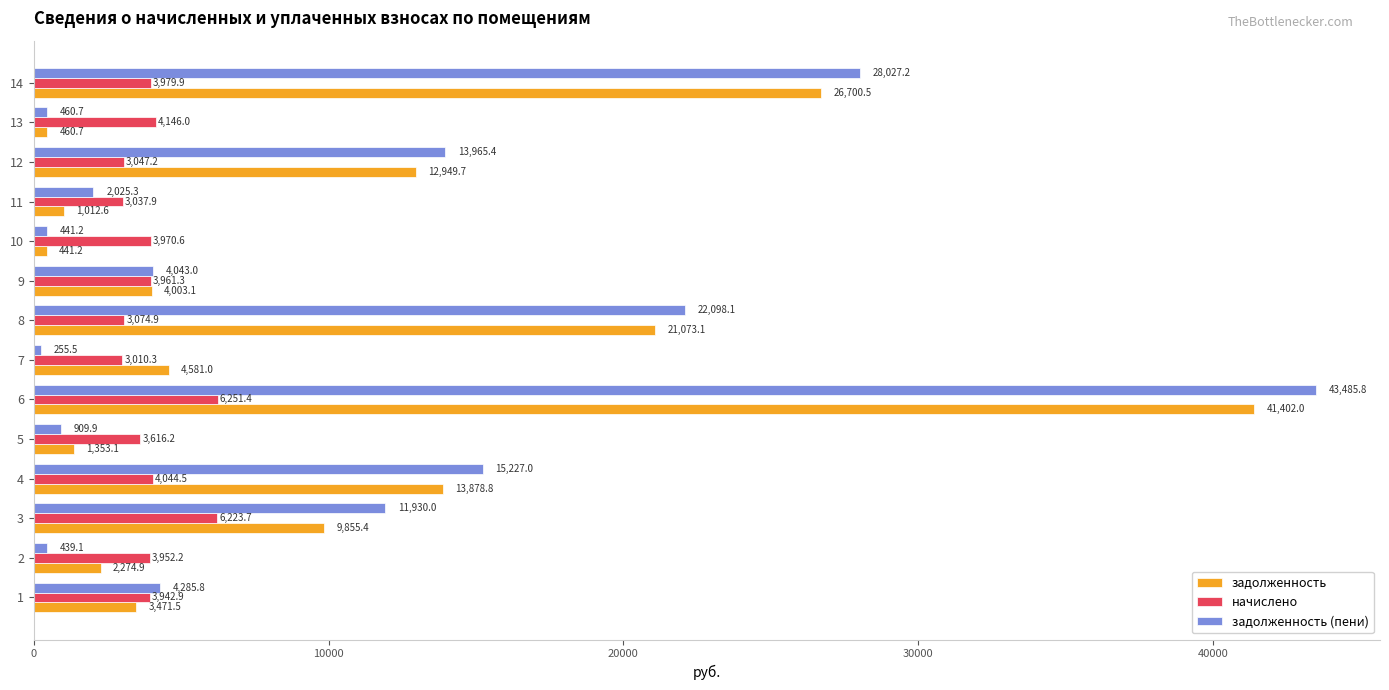

What is the difference between the highest and lowest values at 1?

814.3